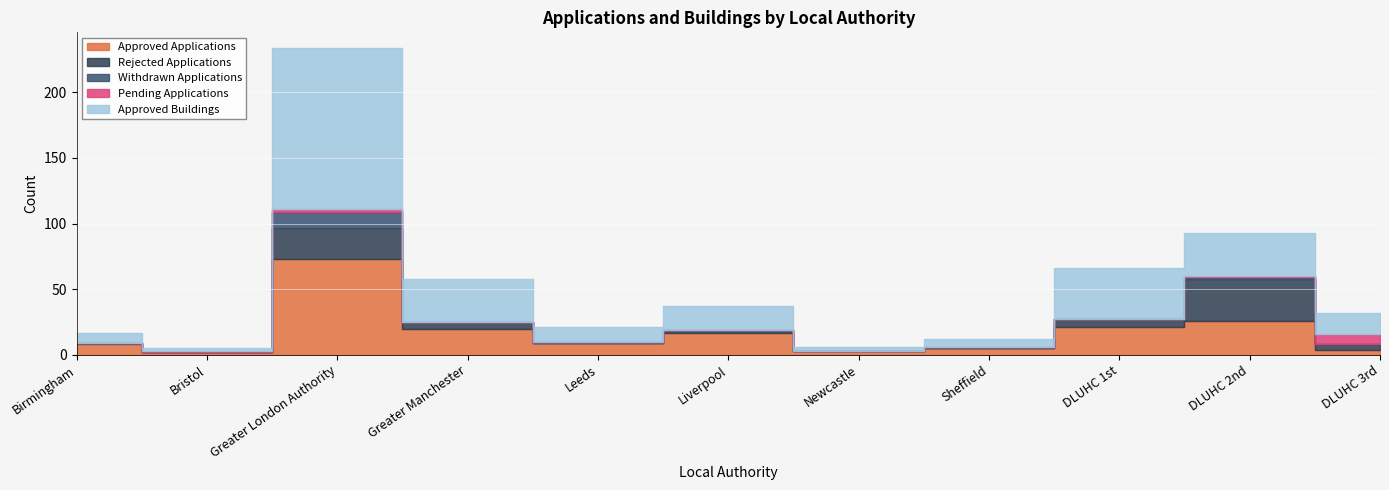

Between Birmingham and Newcastle, which series saw the biggest shift?

Approved Applications